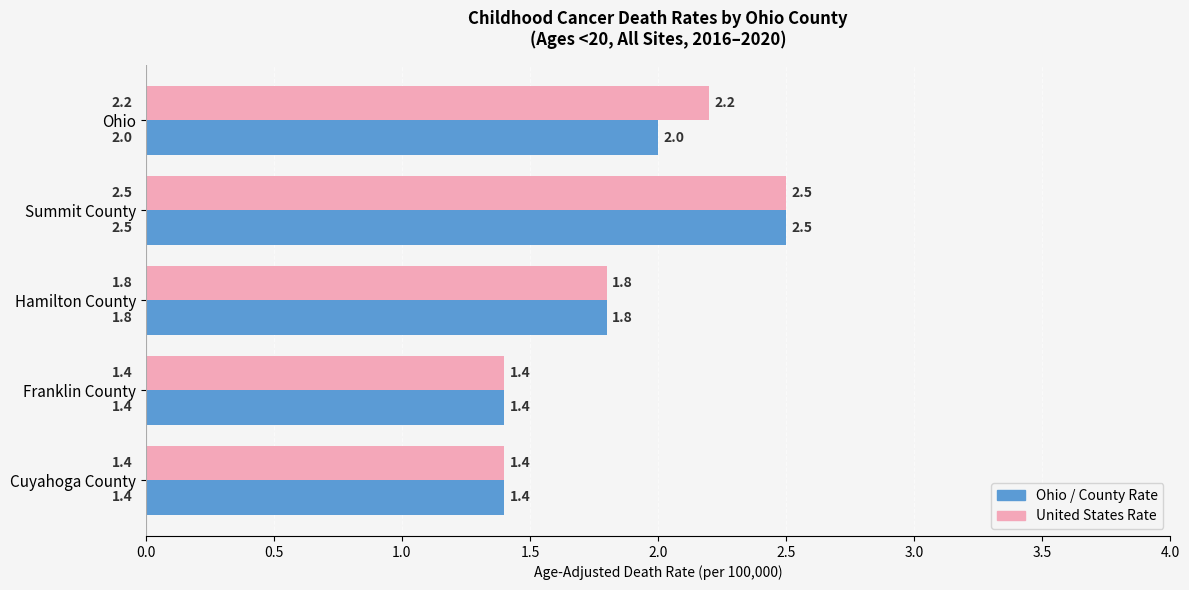

At which category is the sum across all series the highest?

Summit County